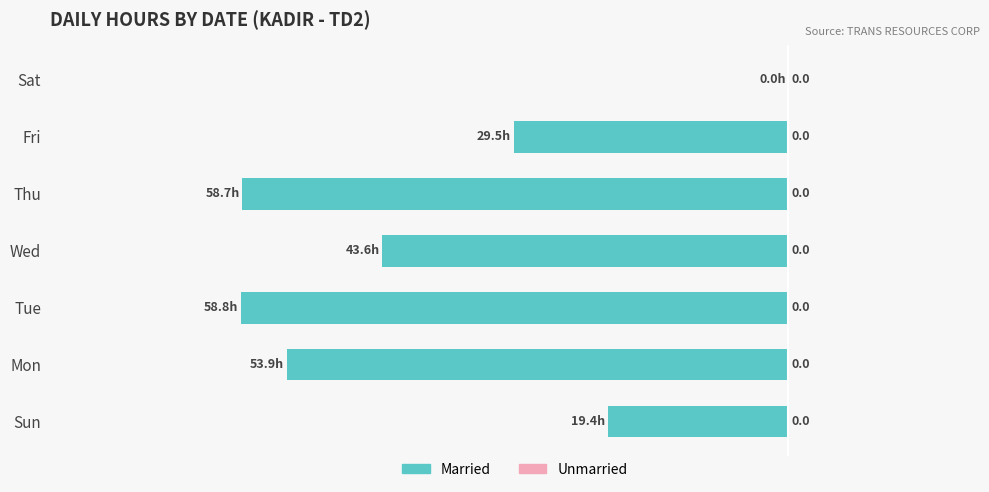

Reading bottom to top, what are all the values shown in this chart?

Sun=-19.4	Mon=-53.9	Tue=-58.8	Wed=-43.6	Thu=-58.7	Fri=-29.5	Sat=0.0